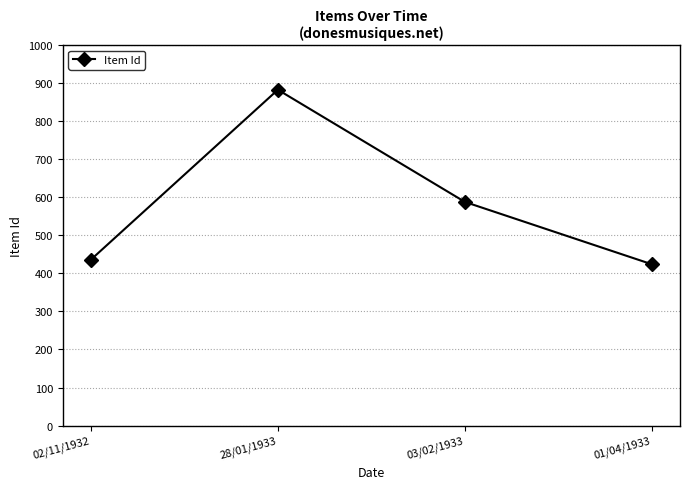

How many data points are less than 588?

2